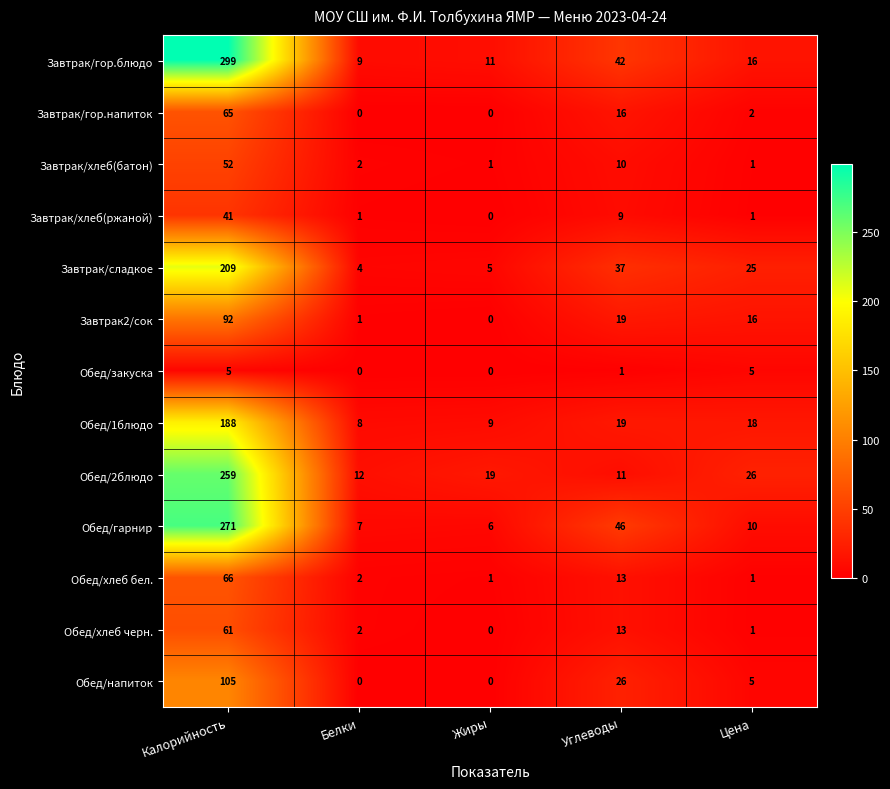

At Калорийность, list the series in order from largest to smallest.

Завтрак/гор.блюдо, Обед/гарнир, Обед/2блюдо, Завтрак/сладкое, Обед/1блюдо, Обед/напиток, Завтрак2/сок, Обед/хлеб бел., Завтрак/гор.напиток, Обед/хлеб черн., Завтрак/хлеб(батон), Завтрак/хлеб(ржаной), Обед/закуска